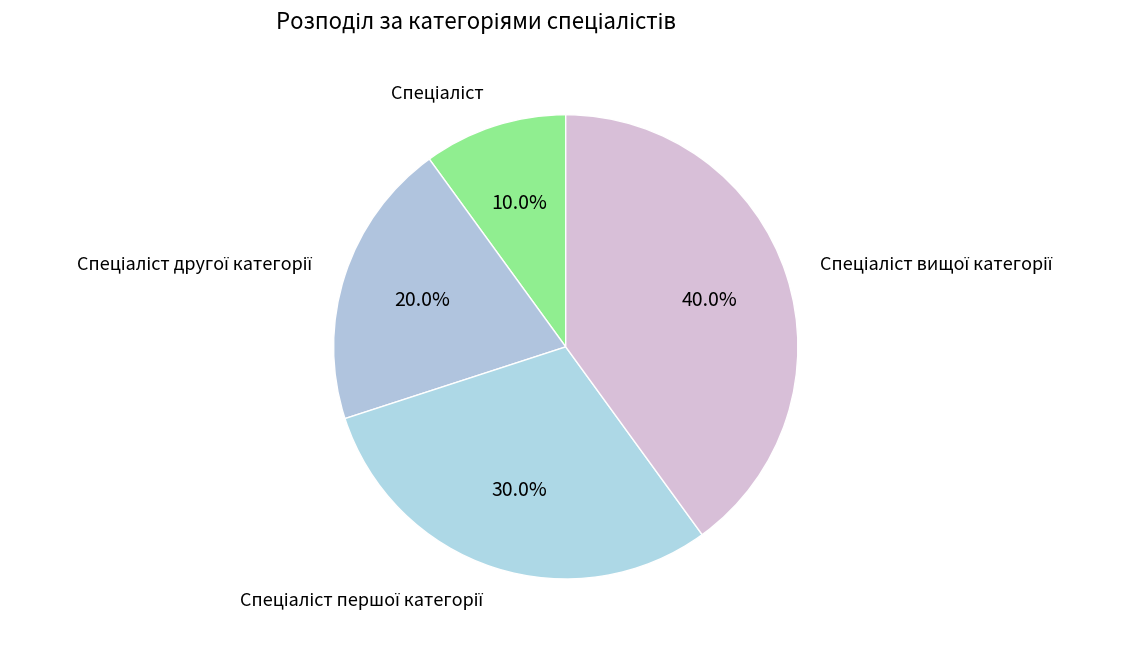

How many segments does this pie chart have?

4